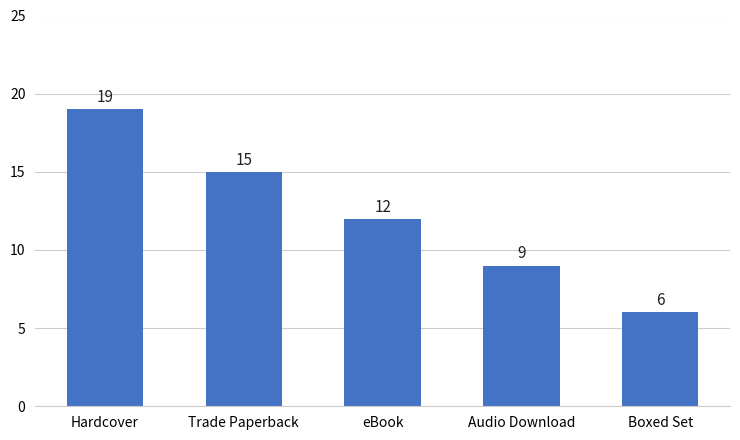

At which label is the value closest to 12?

eBook